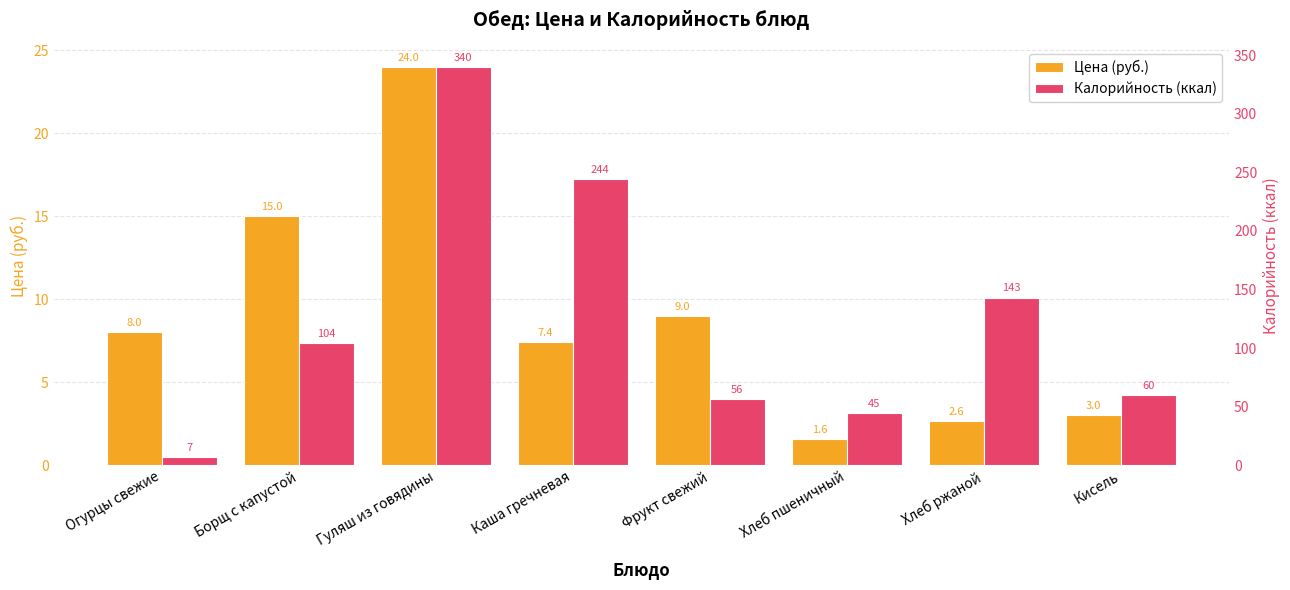

What is the average value of the Калорийность (ккал) series?

124.9